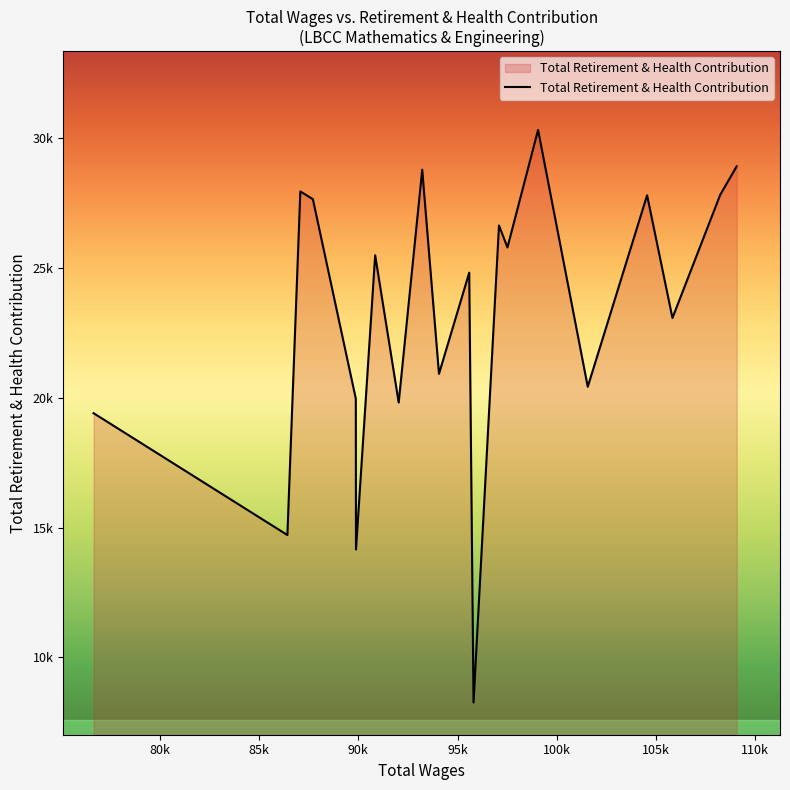

List the labels in order of value, largest first.

99060.0, 109074.0, 93220.0, 87076.0, 108243.0, 104556.0, 87708.0, 97090.0, 97516.0, 90848.0, 95589.0, 105834.0, 94065.0, 101564.0, 89872.0, 92034.0, 76653.0, 86423.0, 89881.0, 95807.0